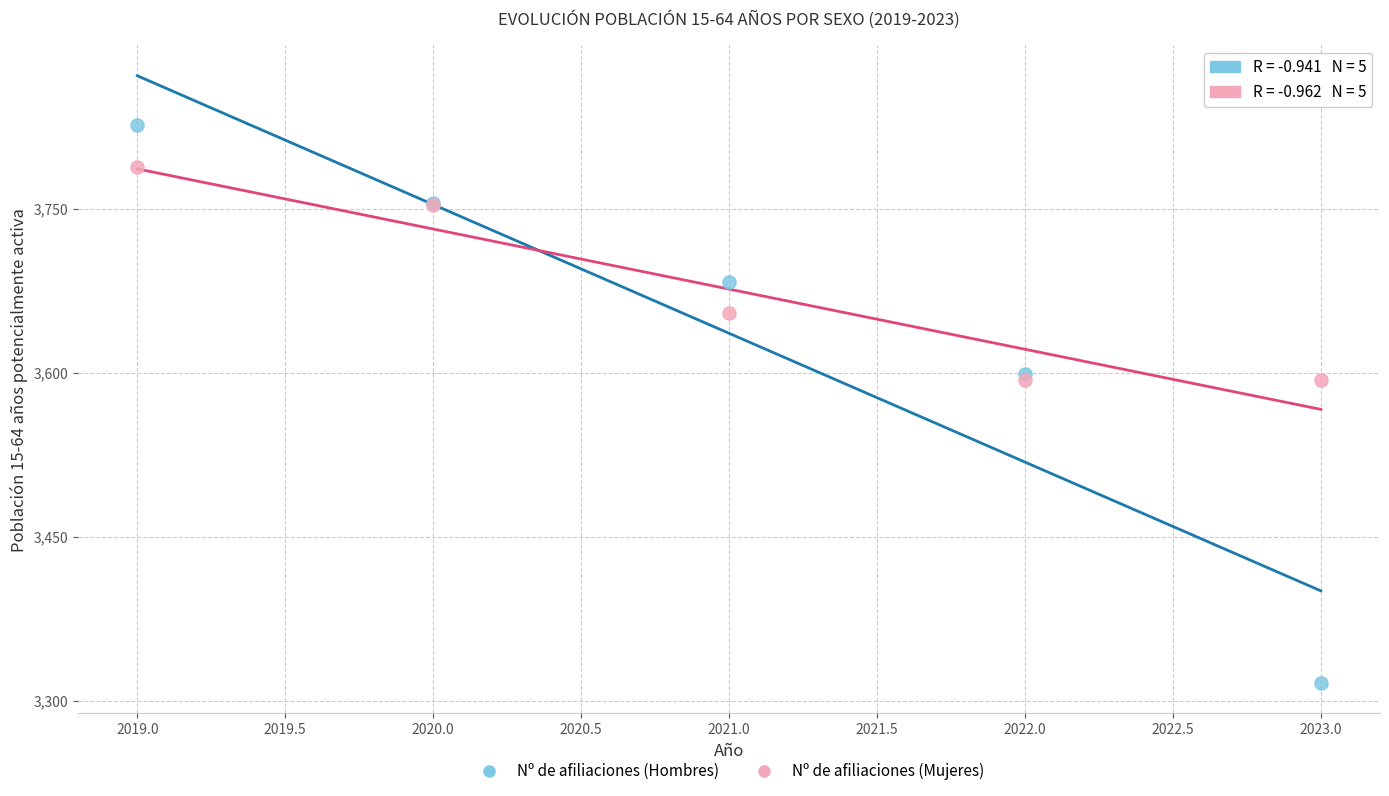

Which series reaches the maximum Y coordinate?

Nº de afiliaciones (Hombres)